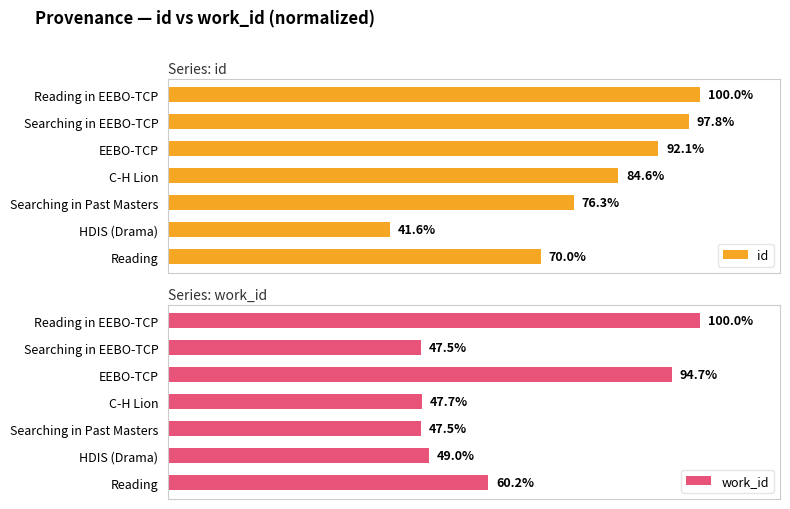

At which label is id closest to 70?

Reading